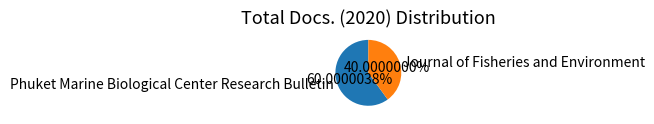

True or false: Phuket Marine Biological Center Research Bulletin accounts for 60% of the total.

True